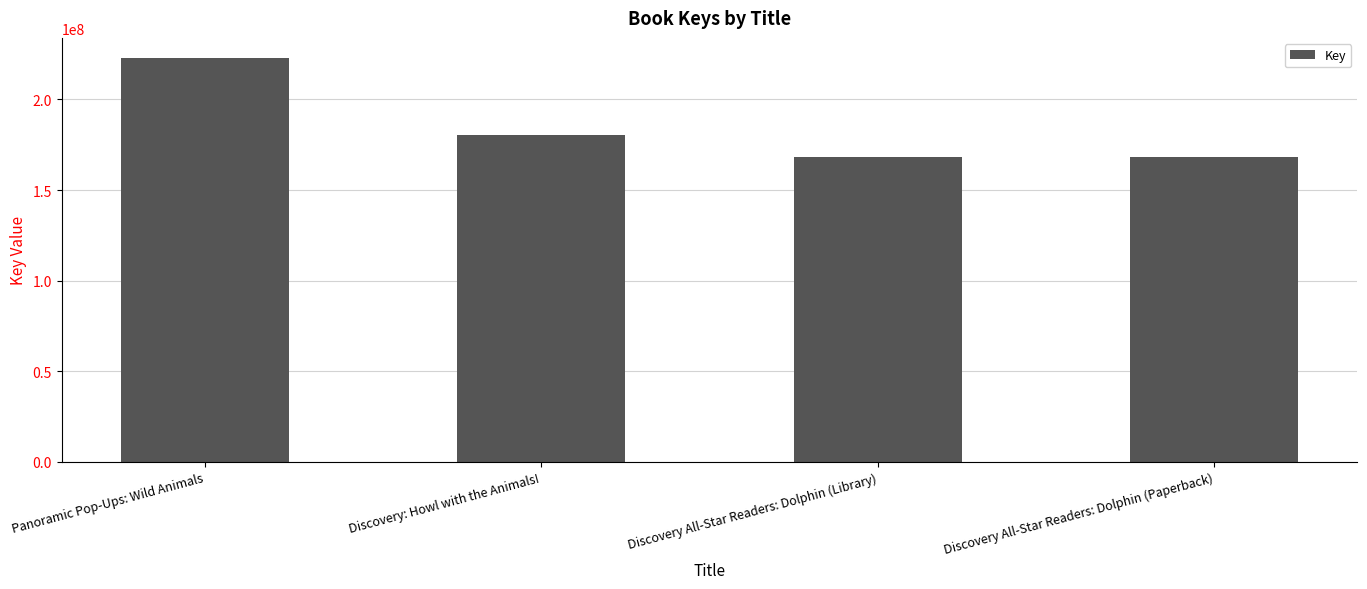

How many data points are less than 180402298?

2